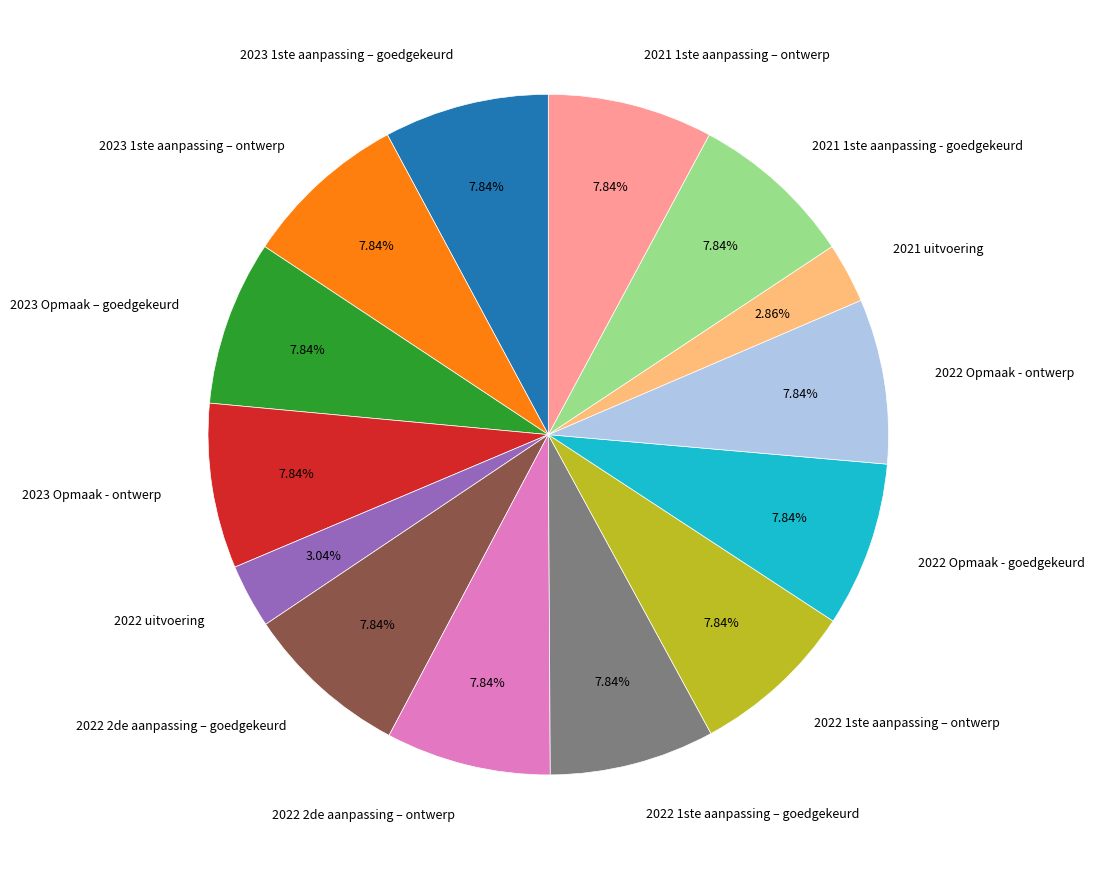

How many slices are in this pie chart?

14